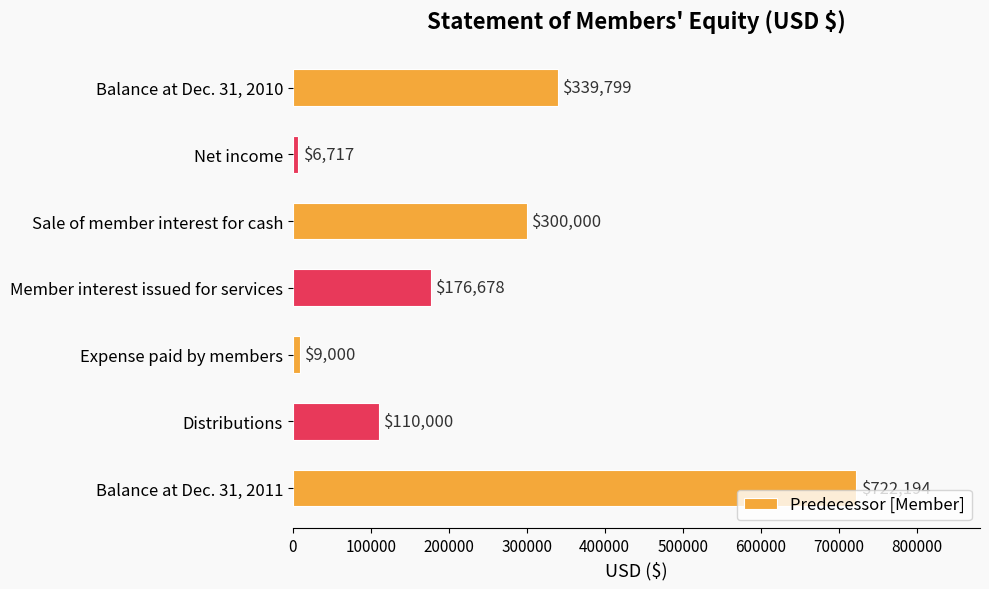

Rank the categories by value from lowest to highest.

Net income, Expense paid by members, Distributions, Member interest issued for services, Sale of member interest for cash, Balance at Dec. 31, 2010, Balance at Dec. 31, 2011